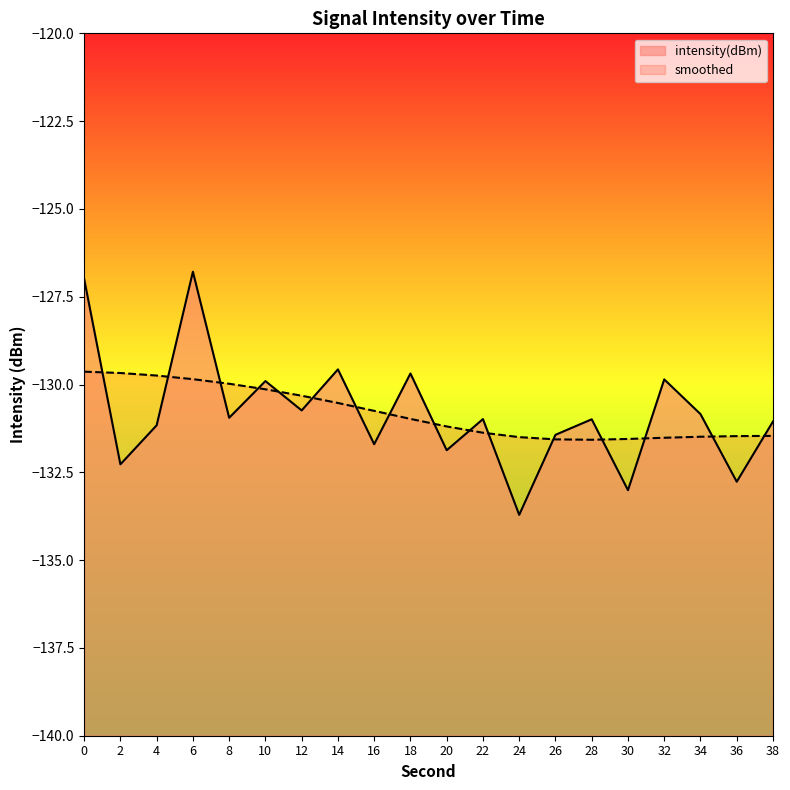

What is the value of the 7th point from the left?

-130.7